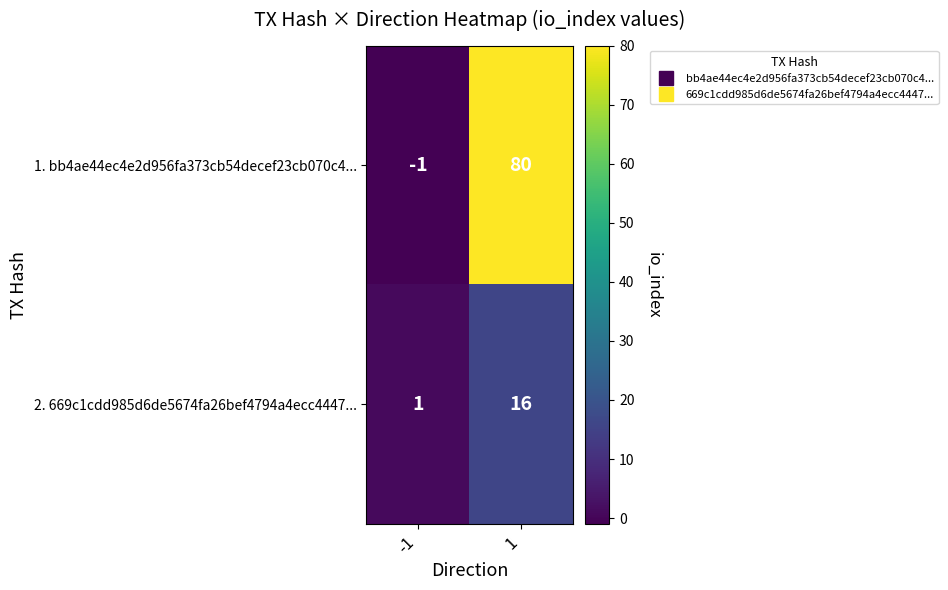

Which series has the largest total across all categories?

1. bb4ae44ec4e2d956fa373cb54decef23cb070c4...